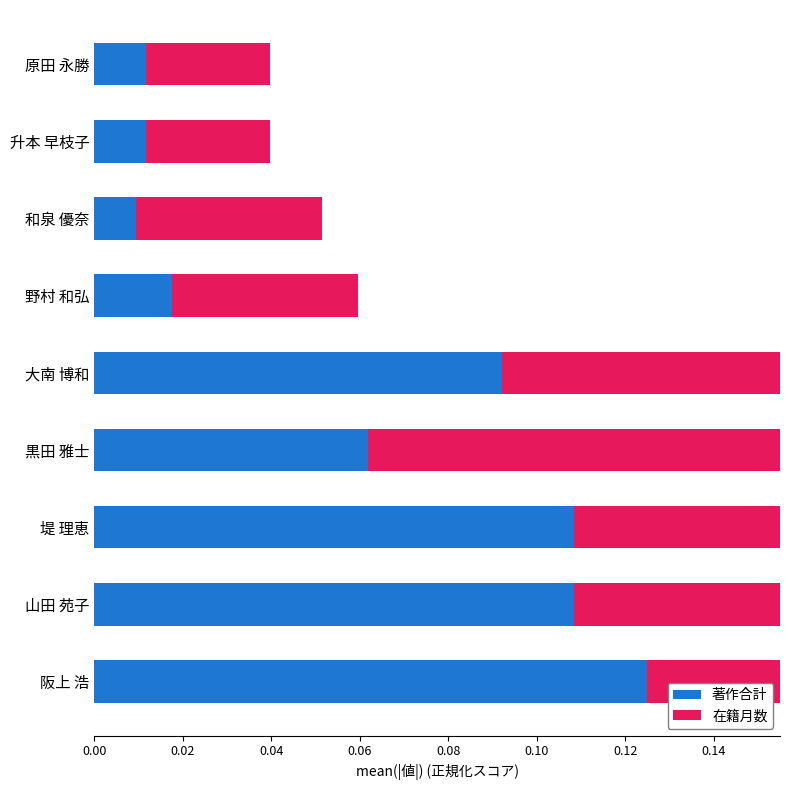

List the series in order of their overall mean, lowest first.

著作合計, 在籍月数